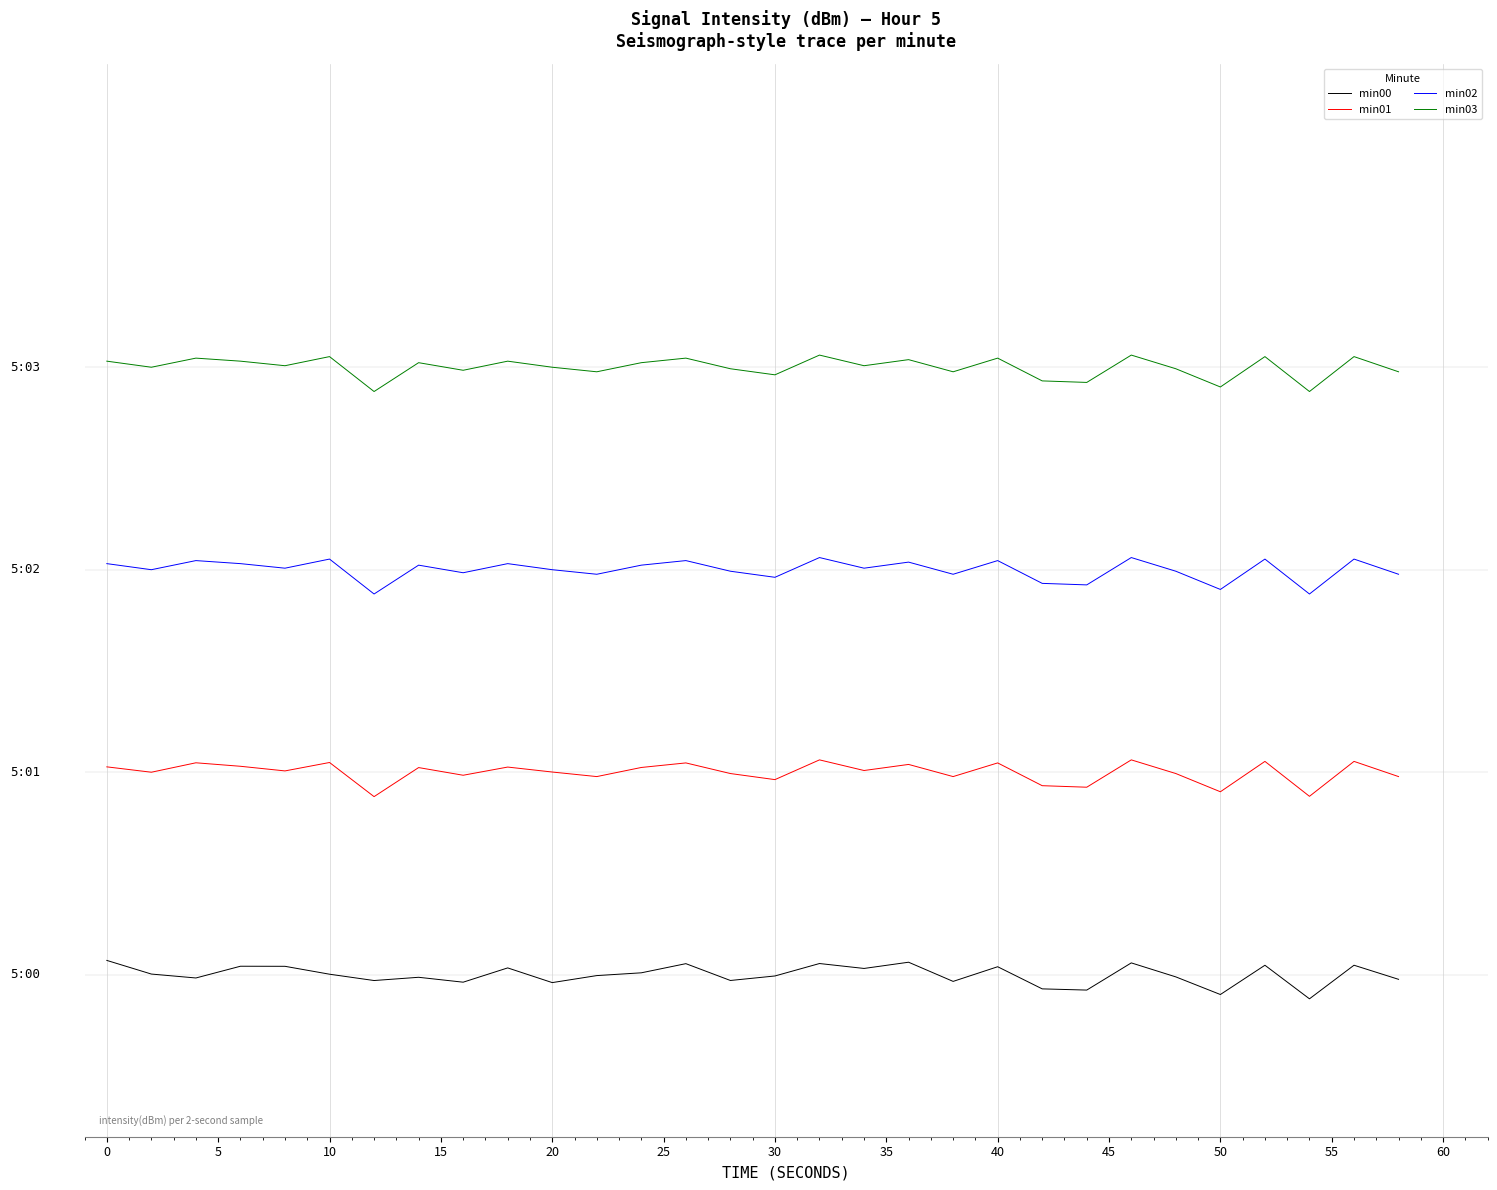

Does the chart display data point markers on the line(s)?

No